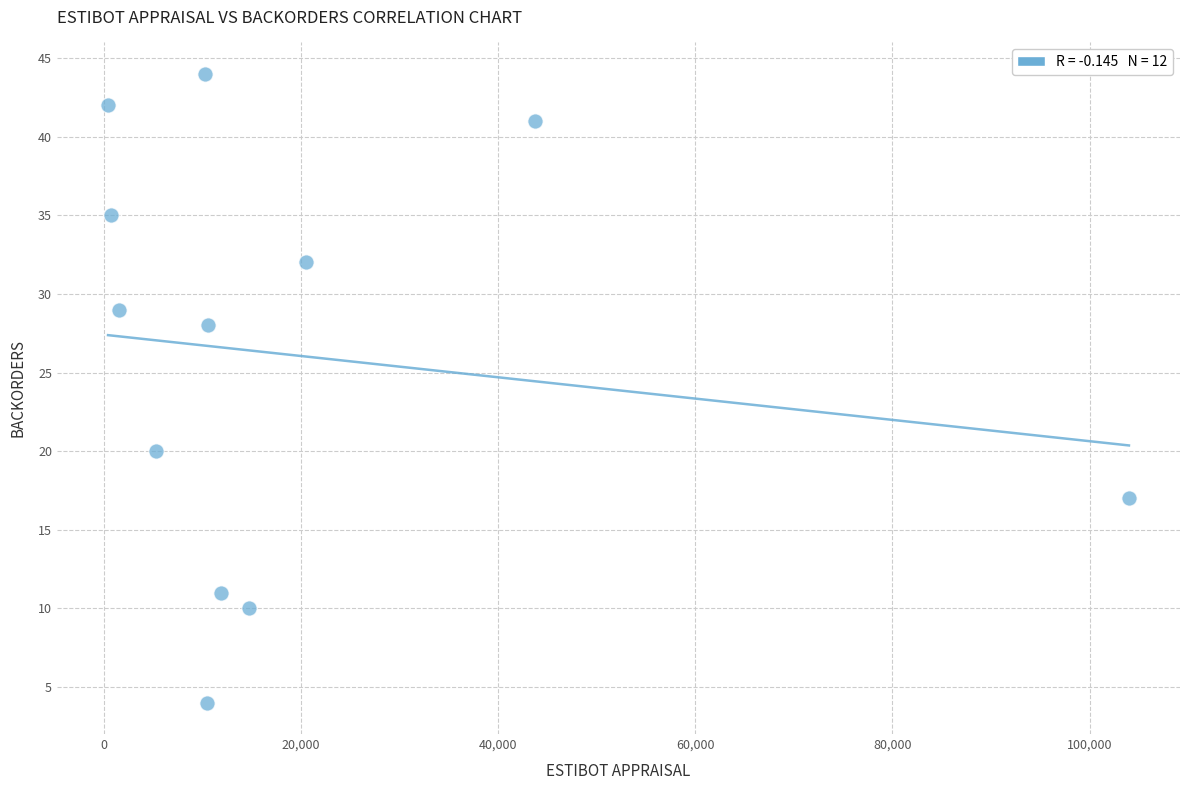

What is the average X value?

19527